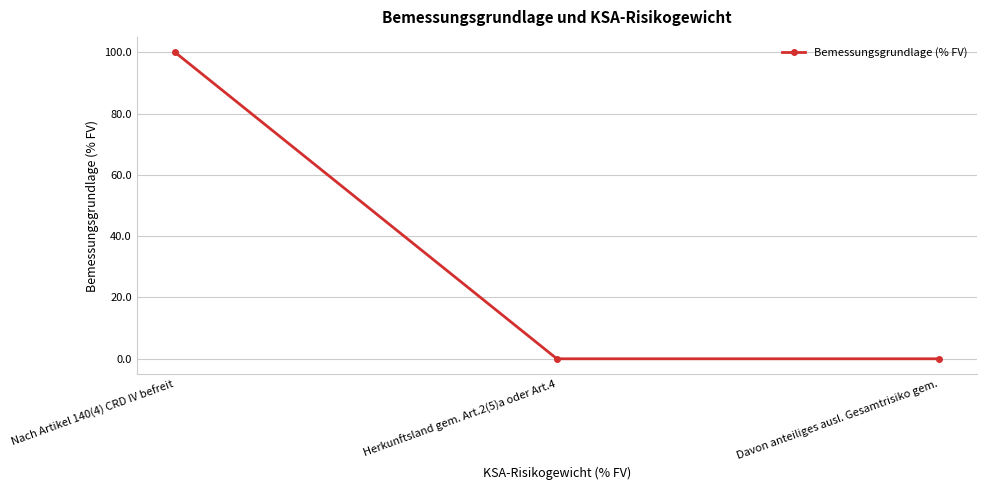

Which has a higher value, Nach Artikel 140(4) CRD IV befreit or Davon anteiliges ausl. Gesamtrisiko gem.?

Nach Artikel 140(4) CRD IV befreit